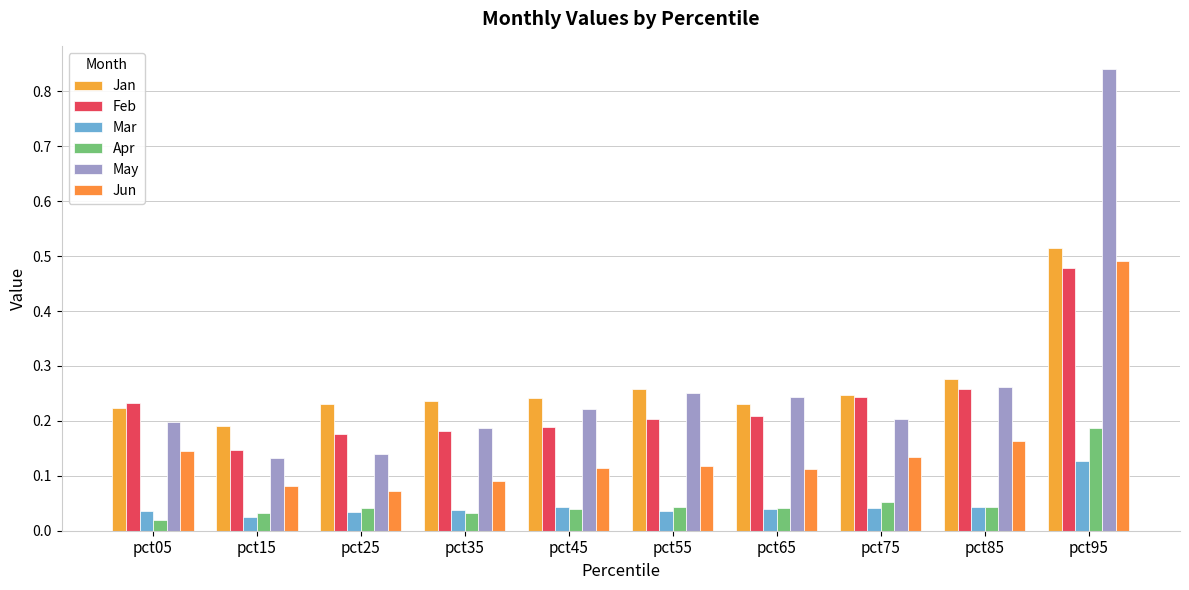

How many series are shown in this chart?

6